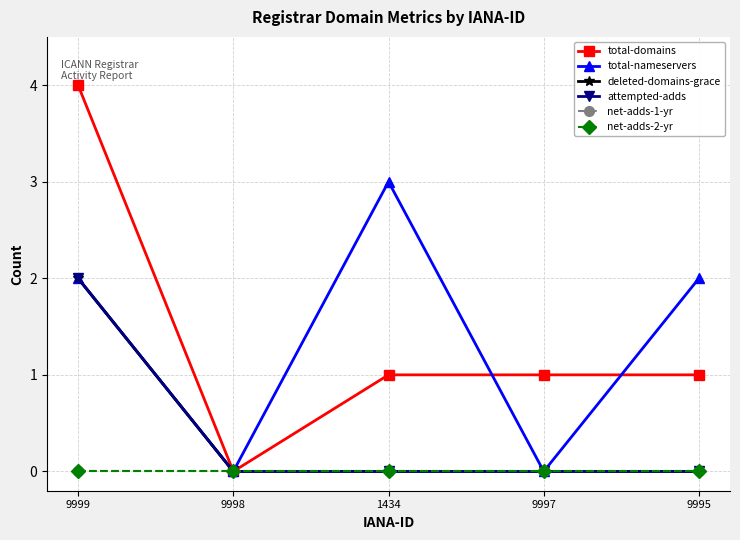

At which label is attempted-adds closest to 1?

9999